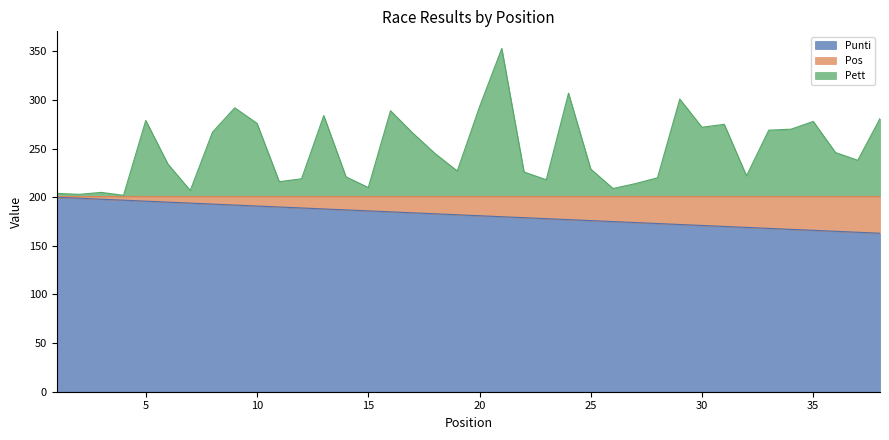

At which category is the sum across all series the highest?

21